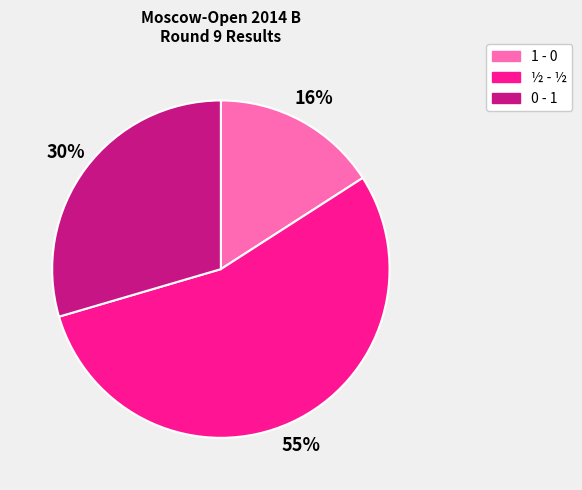

To the nearest percent, what is the average slice percentage?

33%